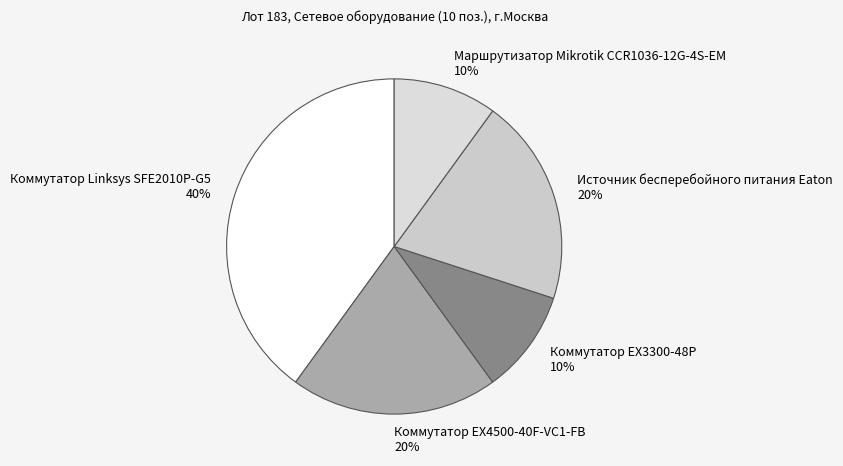

What is the largest slice in the pie chart?

Коммутатор Linksys SFE2010P-G5